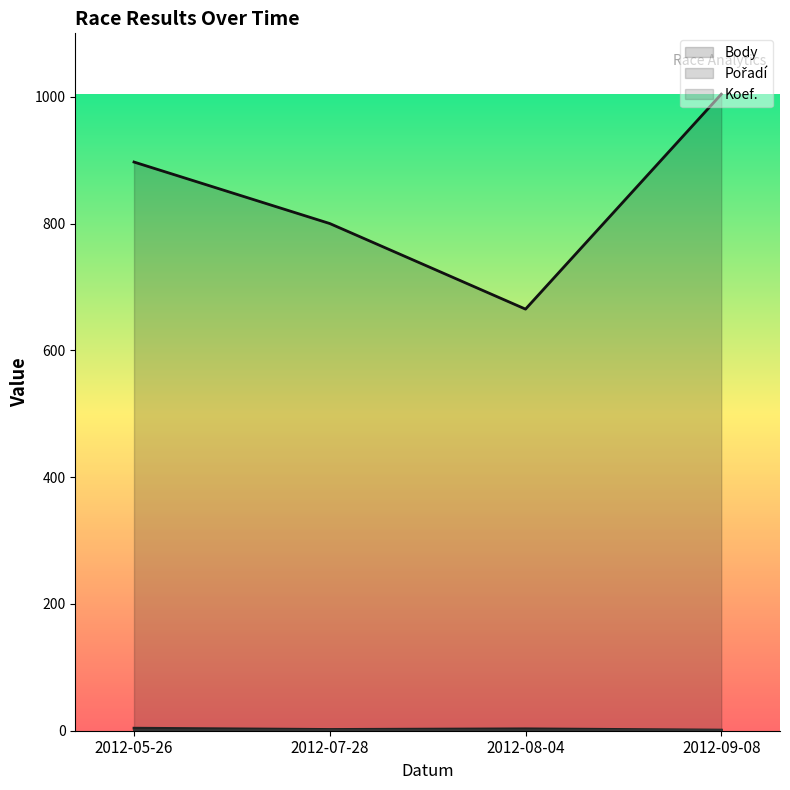

Which series has the widest spread of values?

Body (line)